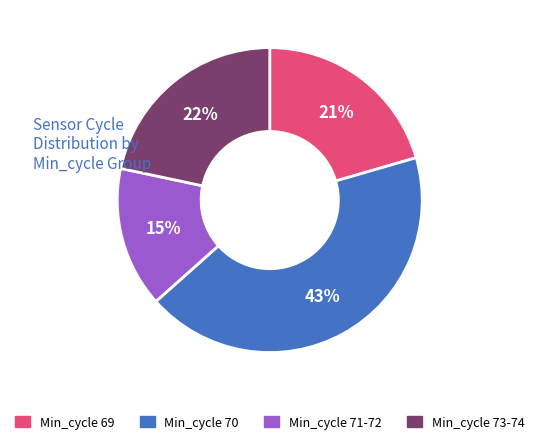

To the nearest percent, what is the difference between the largest and smallest slice percentages?

28%